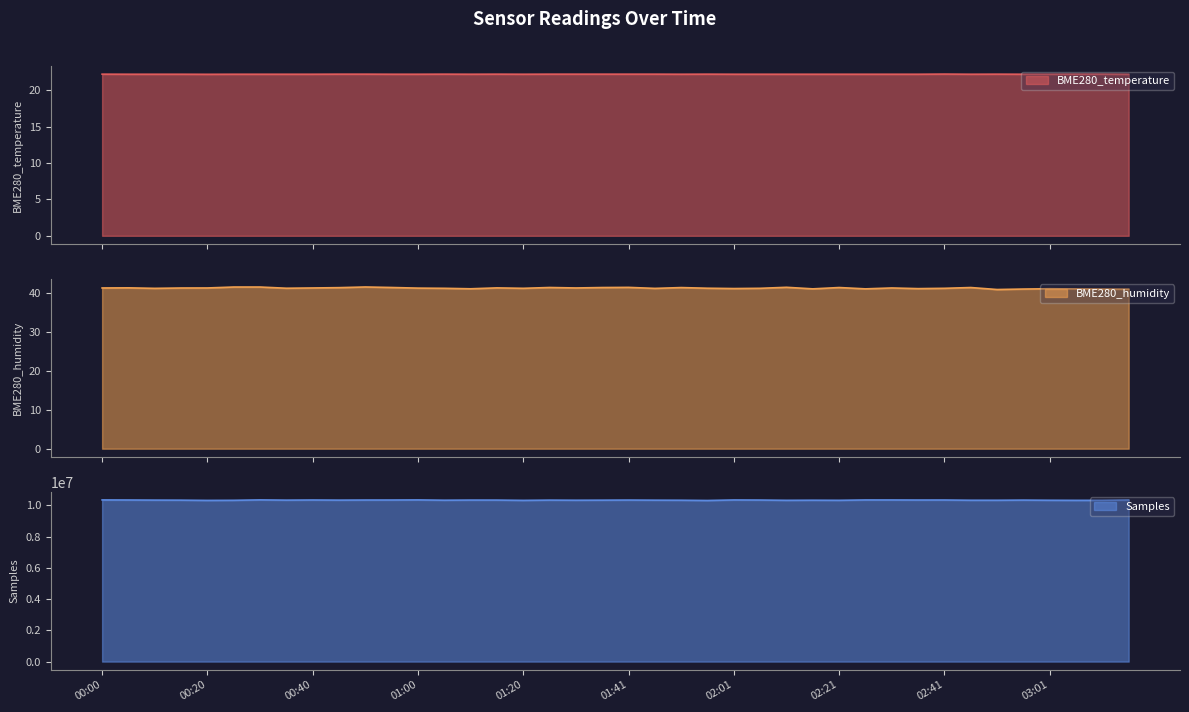

Reading left to right, list all the values displayed in this chart.

BME280_temperature: 22.2	22.2	22.2	22.2	22.2	22.2	22.2	22.2	22.2	22.2	22.2	22.2	22.2	22.2	22.2	22.2	22.2	22.2	22.2	22.2	22.2	22.2	22.2	22.2	22.2	22.2	22.2	22.2	22.2	22.2	22.2	22.2	22.2	22.2	22.2	22.2	22.2	22.2	22.2	22.2
BME280_humidity: 41.2	41.3	41.1	41.2	41.2	41.5	41.5	41.2	41.2	41.3	41.5	41.4	41.2	41.1	41.0	41.2	41.1	41.4	41.2	41.3	41.4	41.1	41.3	41.2	41.1	41.1	41.4	41.0	41.3	41.0	41.2	41.1	41.1	41.3	40.8	41.0	41.0	41.0	40.9	40.9
Samples: 10355575.0	10351727.0	10344471.0	10340981.0	10325761.0	10332171.0	10358491.0	10342322.0	10351796.0	10343038.0	10349424.0	10350315.0	10357163.0	10337623.0	10346719.0	10345677.0	10327832.0	10343977.0	10336495.0	10340792.0	10347698.0	10340252.0	10336306.0	10320918.0	10353697.0	10348058.0	10331163.0	10337625.0	10331764.0	10354316.0	10353661.0	10349504.0	10350999.0	10335556.0	10334817.0	10344919.0	10334544.0	10329294.0	10330272.0	10351485.0